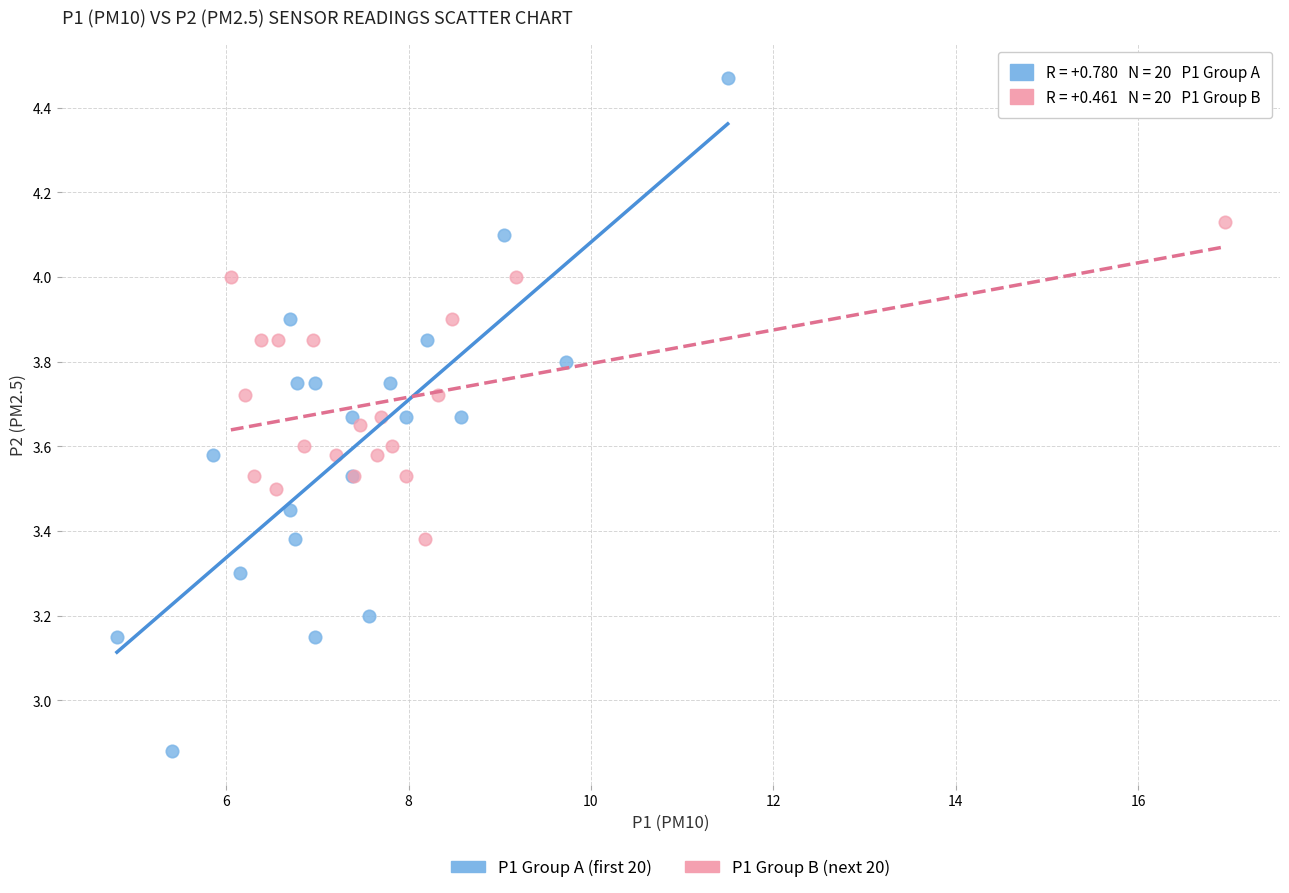

What are all the series names shown in the legend?

P1 Group A (first 20), P1 Group B (next 20)